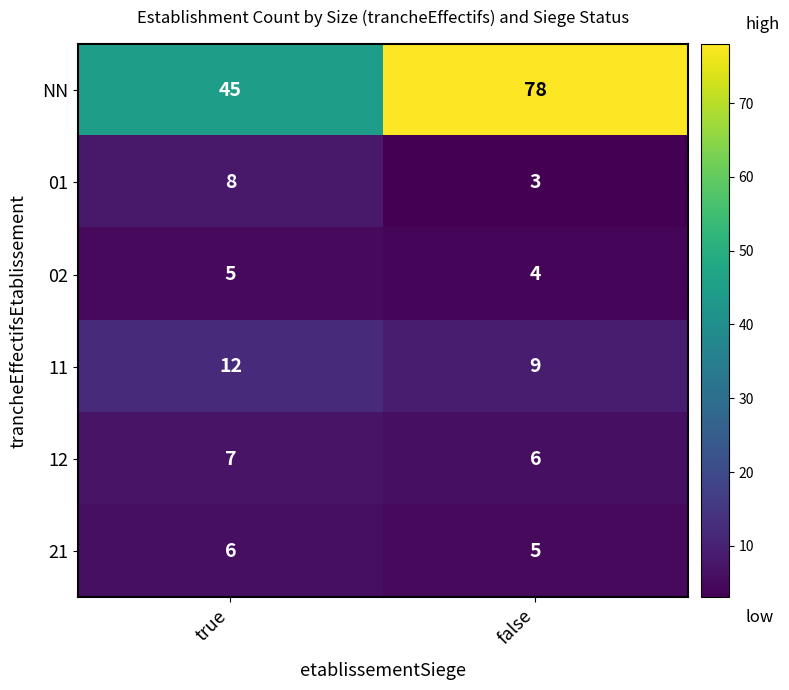

List the series in order of their peak value, lowest first.

02, 21, 12, 01, 11, NN